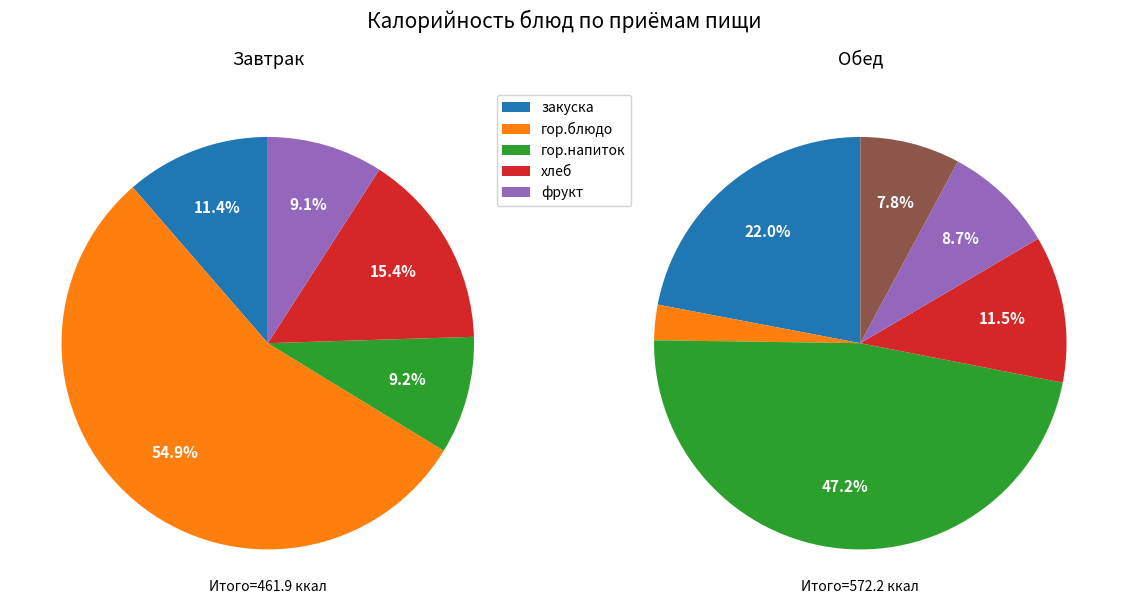

Does Завтрак (фрукт) represent more than half of the total?

No